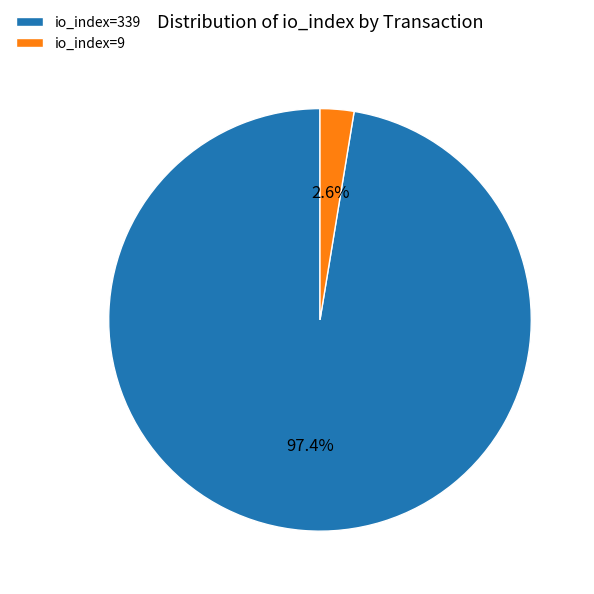

How many segments does this pie chart have?

2